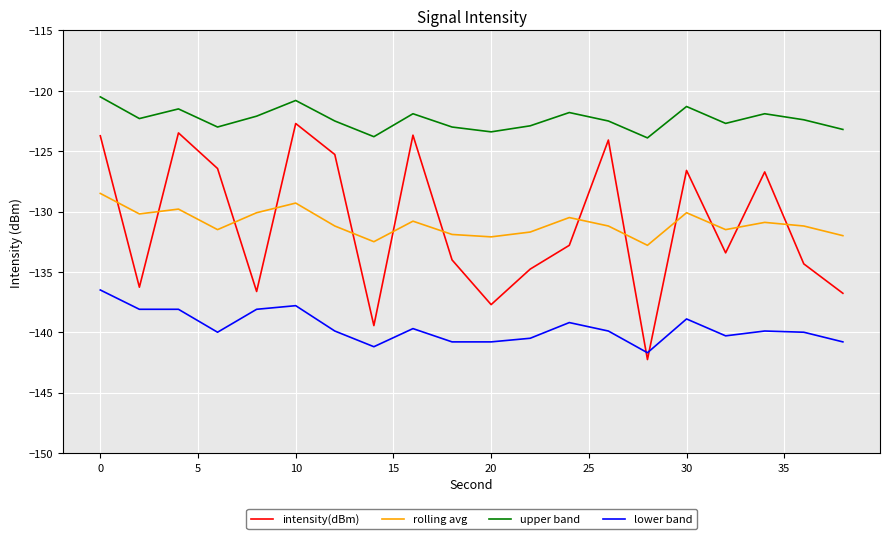

True or false: intensity(dBm) has more than 0 points higher than both neighbors.

True